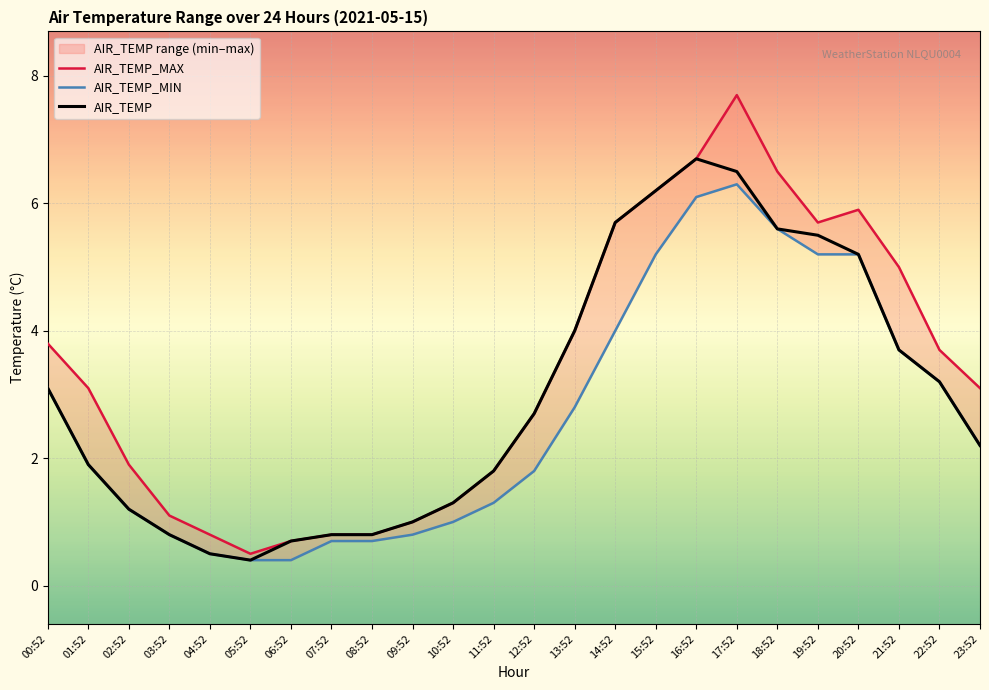

Reading right to left, extract all data points from this chart.

AIR_TEMP_MAX: 23:52=3.1	22:52=3.7	21:52=5.0	20:52=5.9	19:52=5.7	18:52=6.5	17:52=7.7	16:52=6.7	15:52=6.2	14:52=5.7	13:52=4.0	12:52=2.7	11:52=1.8	10:52=1.3	09:52=1.0	08:52=0.8	07:52=0.8	06:52=0.7	05:52=0.5	04:52=0.8	03:52=1.1	02:52=1.9	01:52=3.1	00:52=3.8
AIR_TEMP_MIN: 23:52=2.2	22:52=3.2	21:52=3.7	20:52=5.2	19:52=5.2	18:52=5.6	17:52=6.3	16:52=6.1	15:52=5.2	14:52=4.0	13:52=2.8	12:52=1.8	11:52=1.3	10:52=1.0	09:52=0.8	08:52=0.7	07:52=0.7	06:52=0.4	05:52=0.4	04:52=0.5	03:52=0.8	02:52=1.2	01:52=1.9	00:52=3.1
AIR_TEMP: 23:52=2.2	22:52=3.2	21:52=3.7	20:52=5.2	19:52=5.5	18:52=5.6	17:52=6.5	16:52=6.7	15:52=6.2	14:52=5.7	13:52=4.0	12:52=2.7	11:52=1.8	10:52=1.3	09:52=1.0	08:52=0.8	07:52=0.8	06:52=0.7	05:52=0.4	04:52=0.5	03:52=0.8	02:52=1.2	01:52=1.9	00:52=3.1